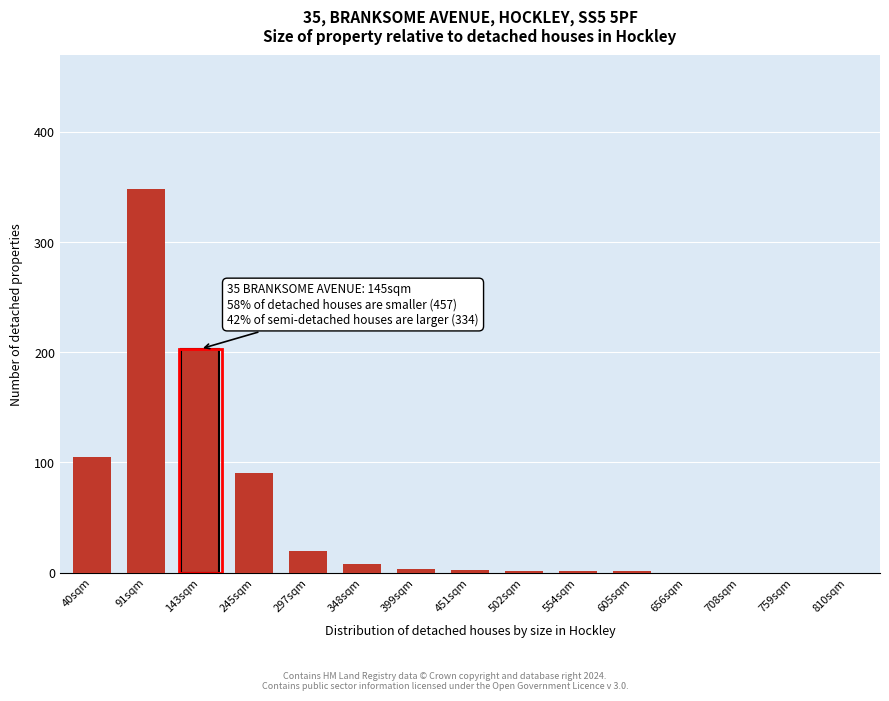

What is the sum of the values at 245sqm and 297sqm?

110